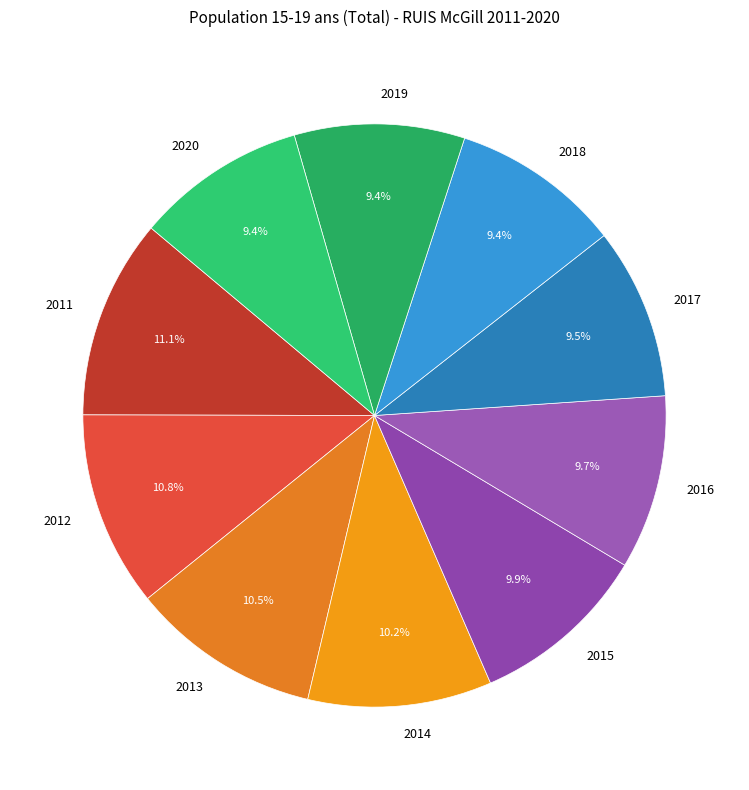

Is there any slice that represents more than half of the pie?

No